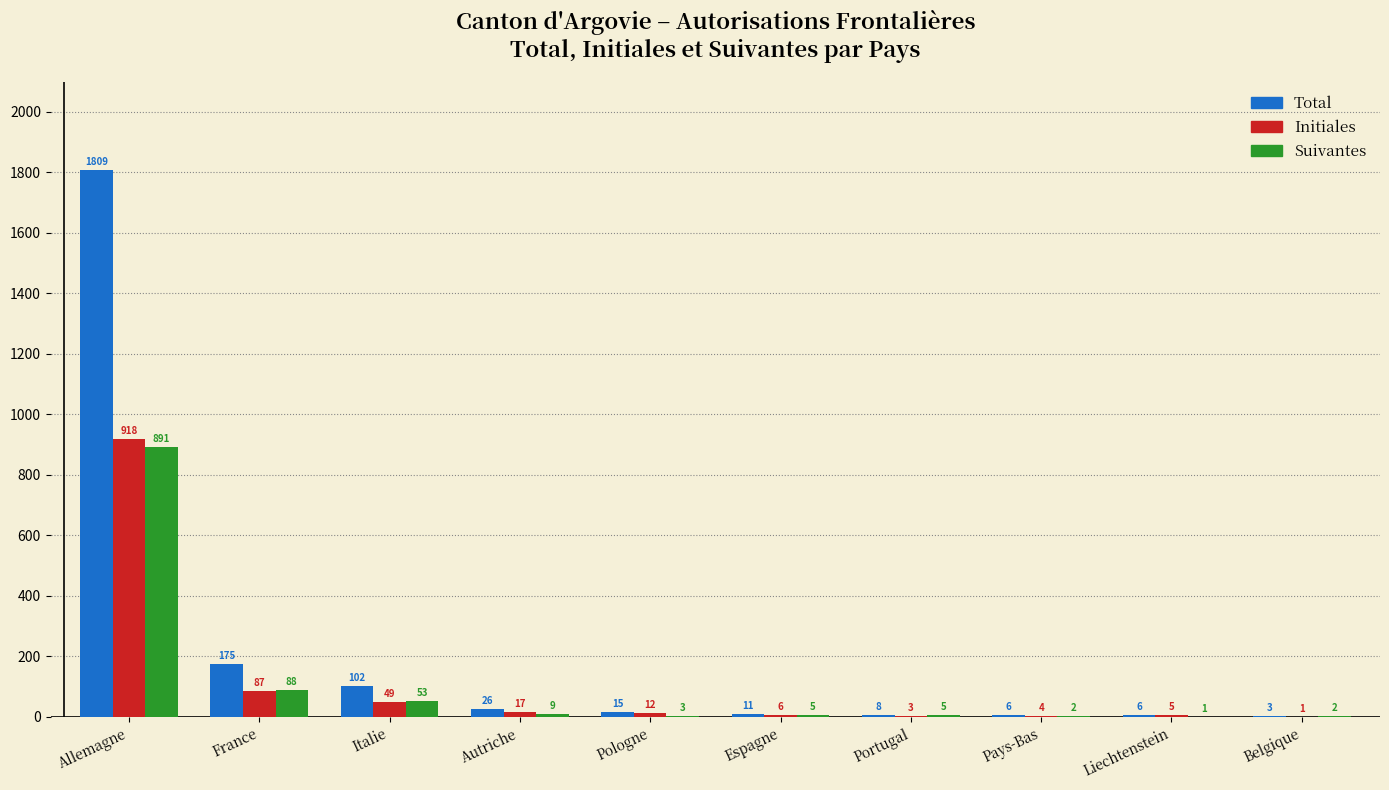

What is the sum of all Initiales values?

1102